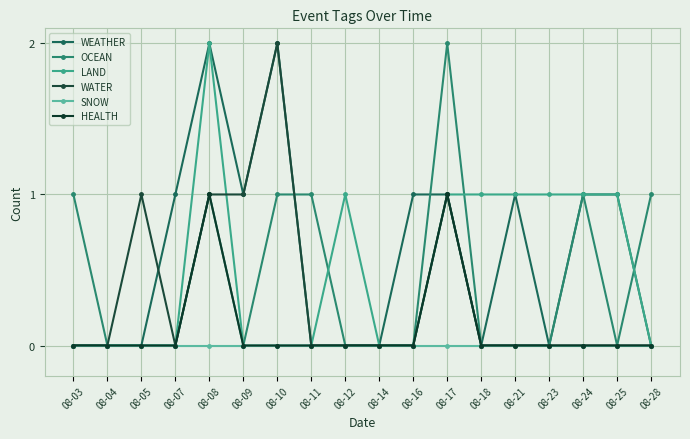

What is the greatest value displayed?

2